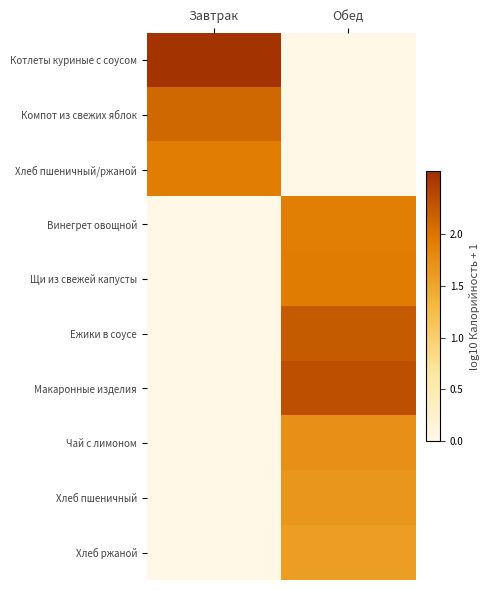

At which label does Хлеб ржаной reach its minimum?

Завтрак